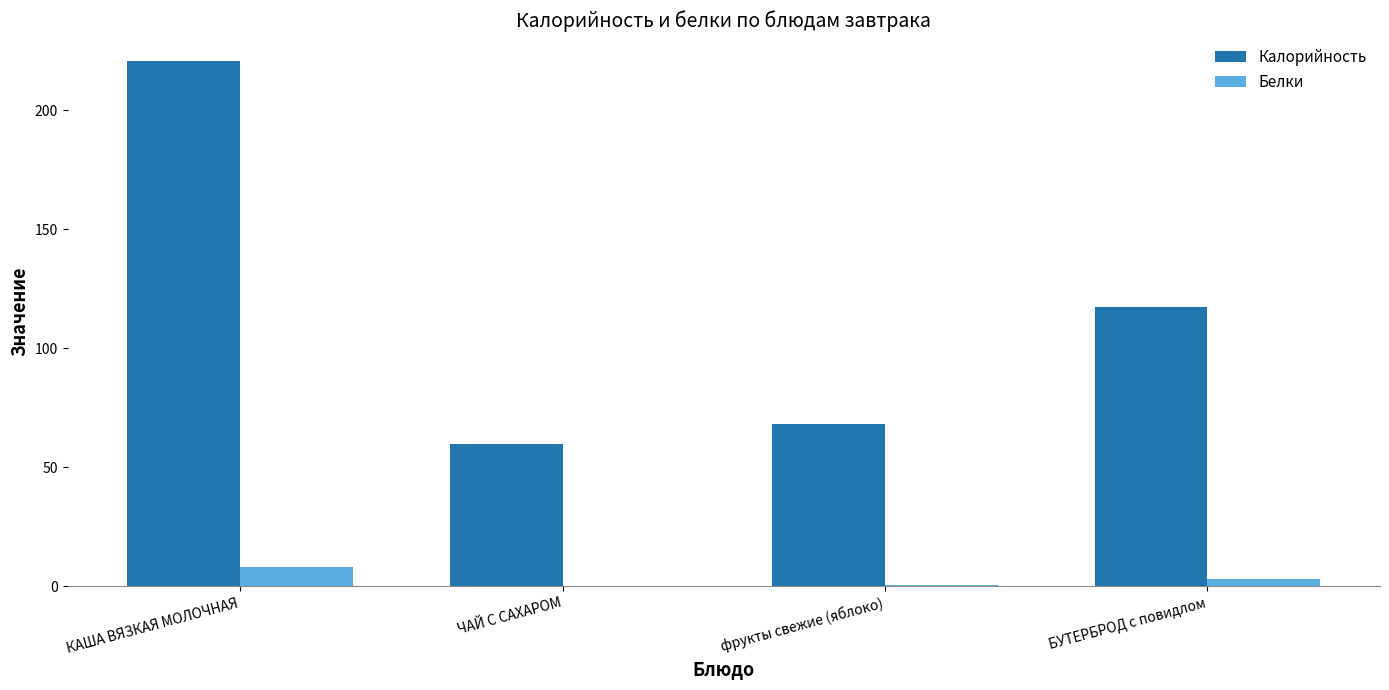

What is the sum of all Белки values?

12.4